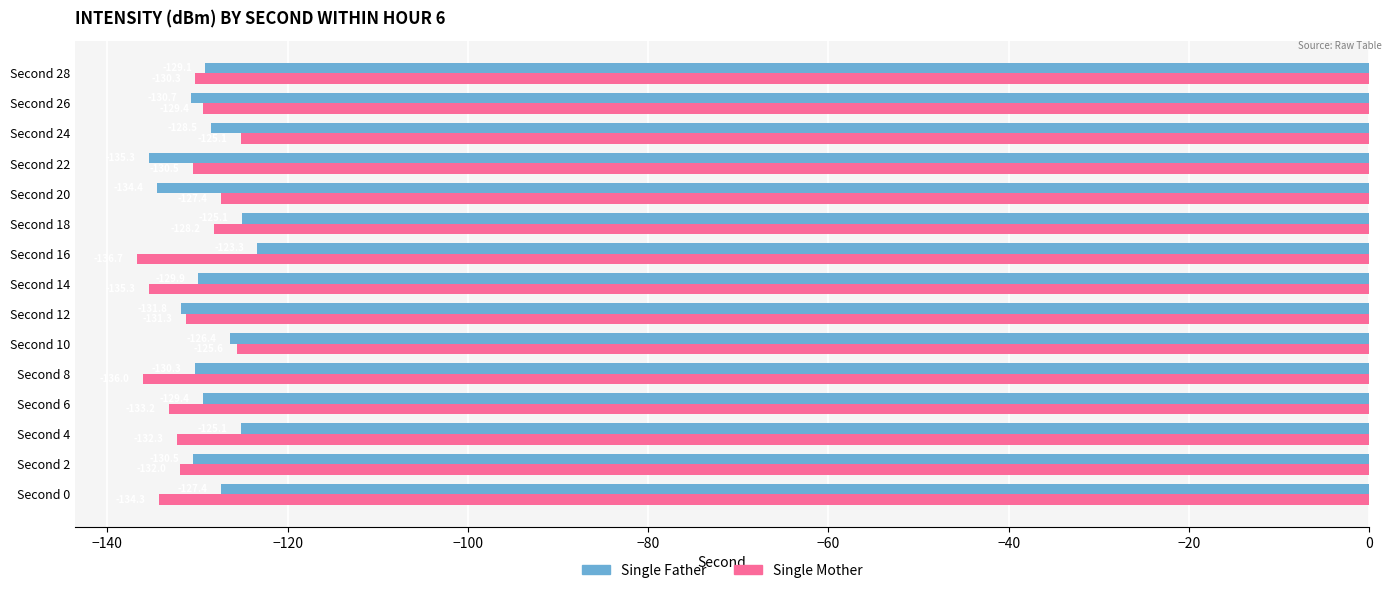

What is the average value of the Single Father series?

-129.1